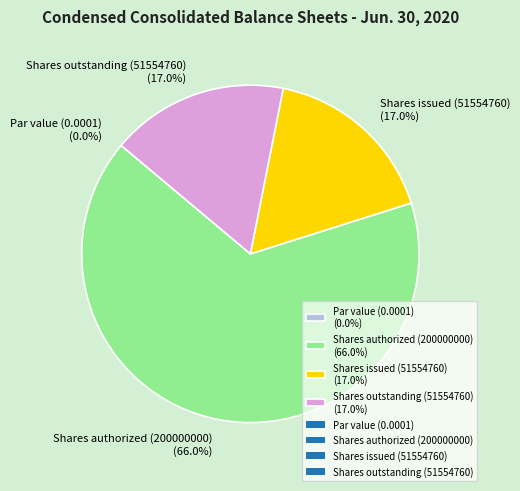

Which has a higher value, Shares outstanding (51554760) or Par value (0.0001)?

Shares outstanding (51554760)